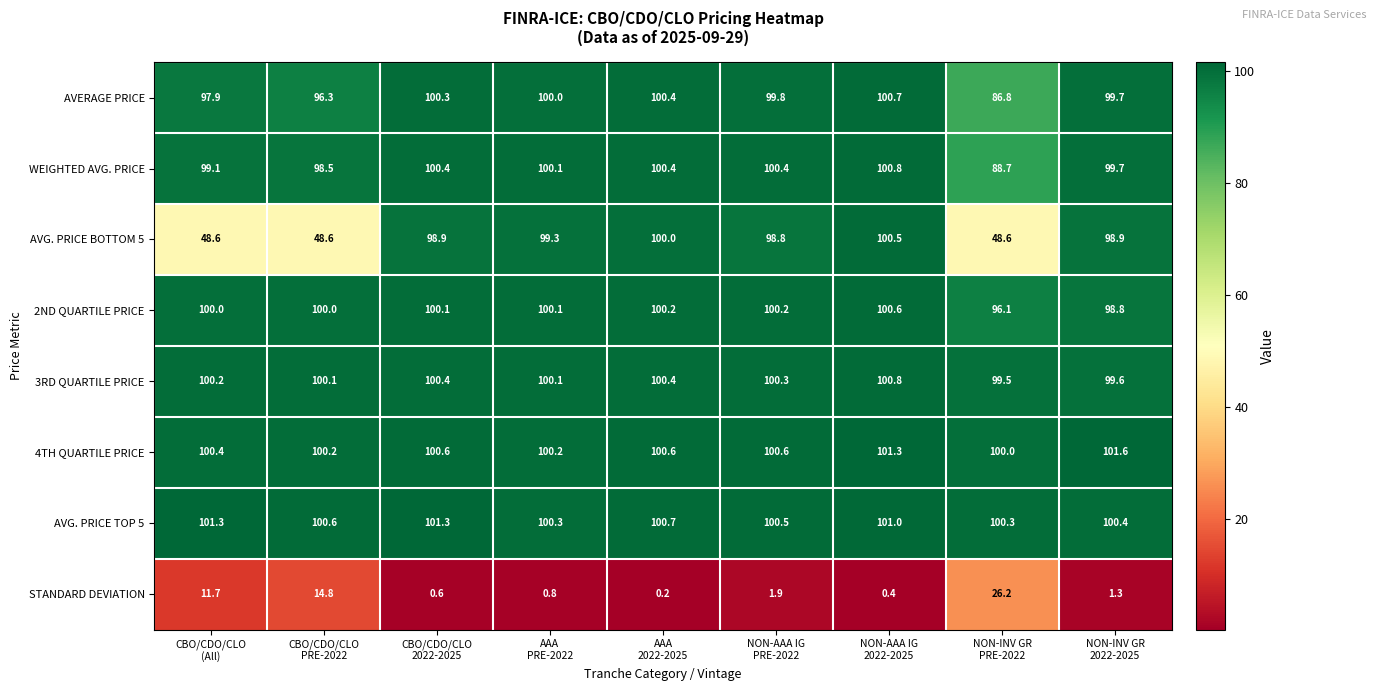

What is the total value across all series at NON-AAA IG
2022-2025?

706.1